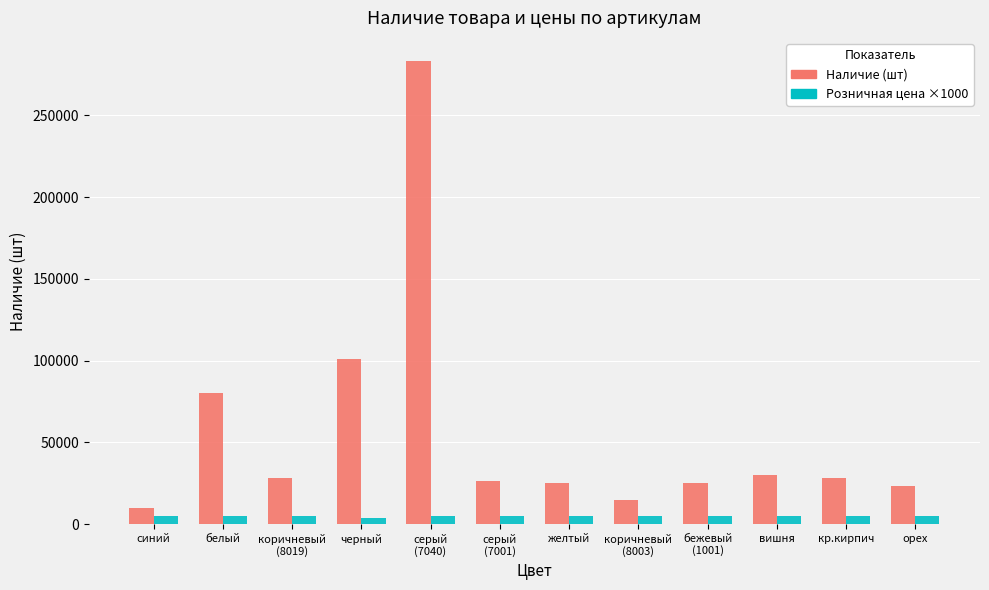

What is the maximum value shown in the chart?

283286